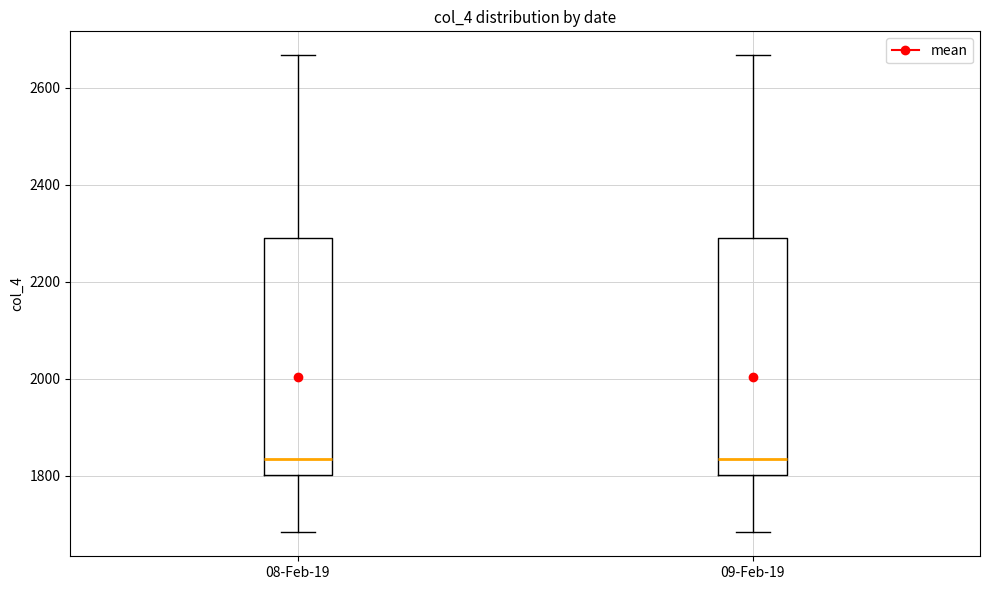

Where does the median line of the box for 09-Feb-19 sit on the y-axis? The values are not printed on the chart, so give them approximately, as read against the axis.

1840